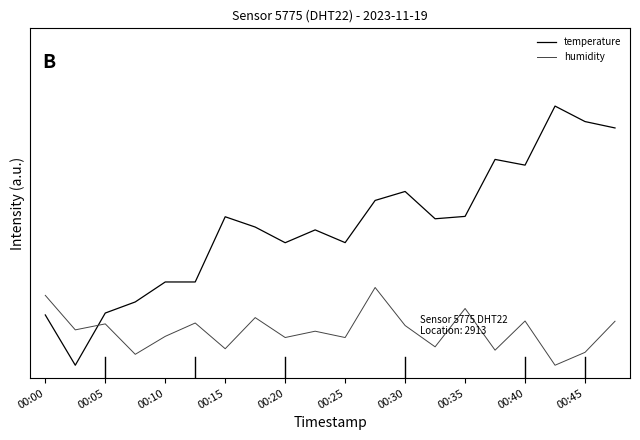

Which series has the largest total across all categories?

temperature